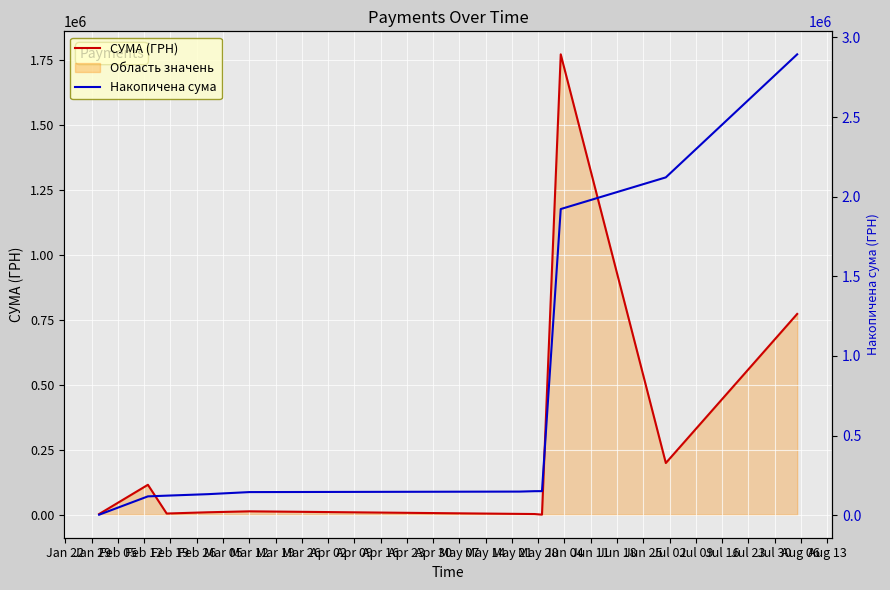

Rank the series by their average value, from lowest to highest.

СУМА (ГРН), Накопичена сума